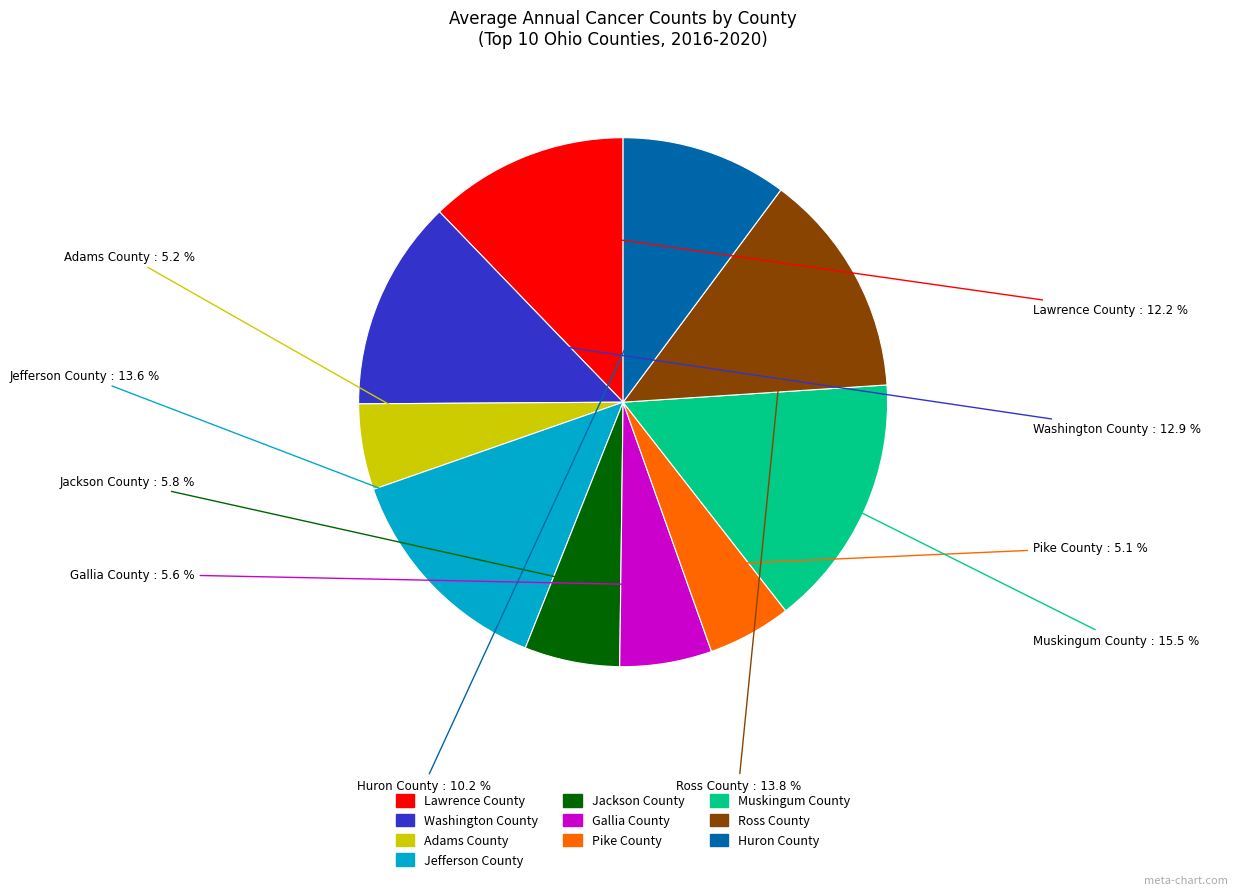

Is there a majority slice in this chart?

No